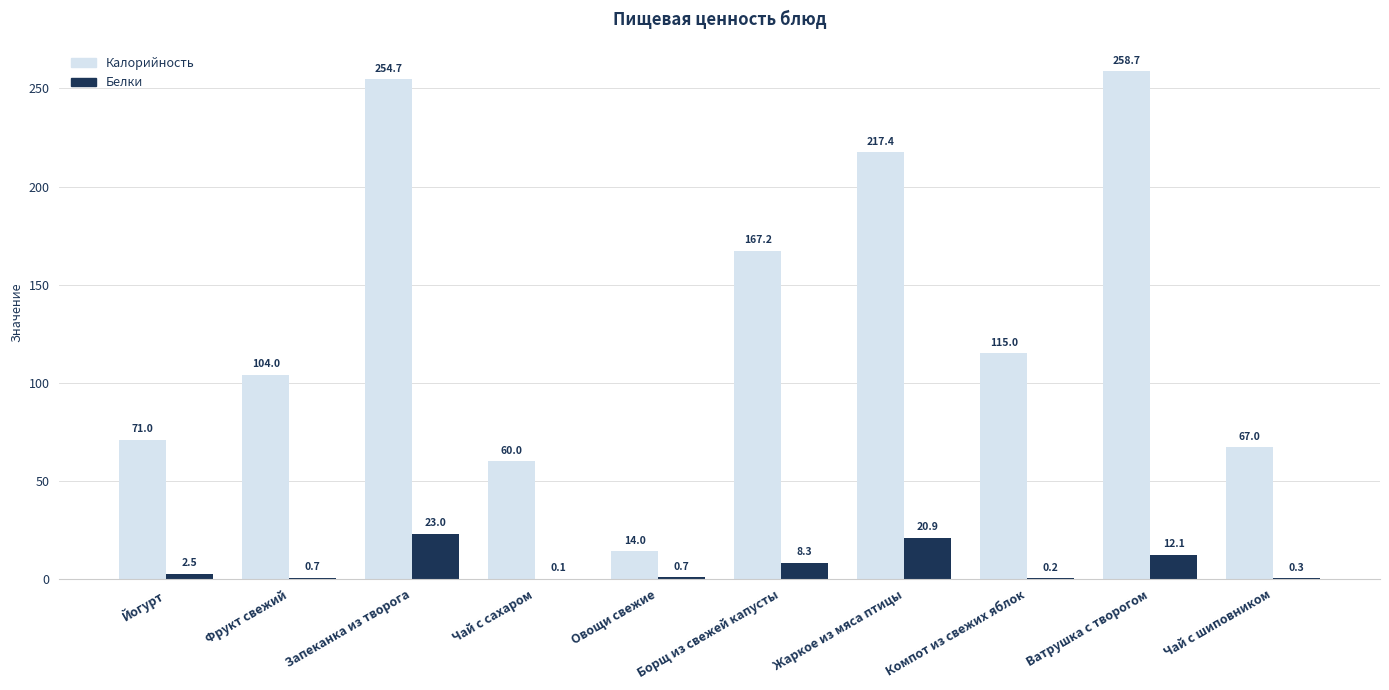

Which series has the largest range (max minus min)?

Калорийность